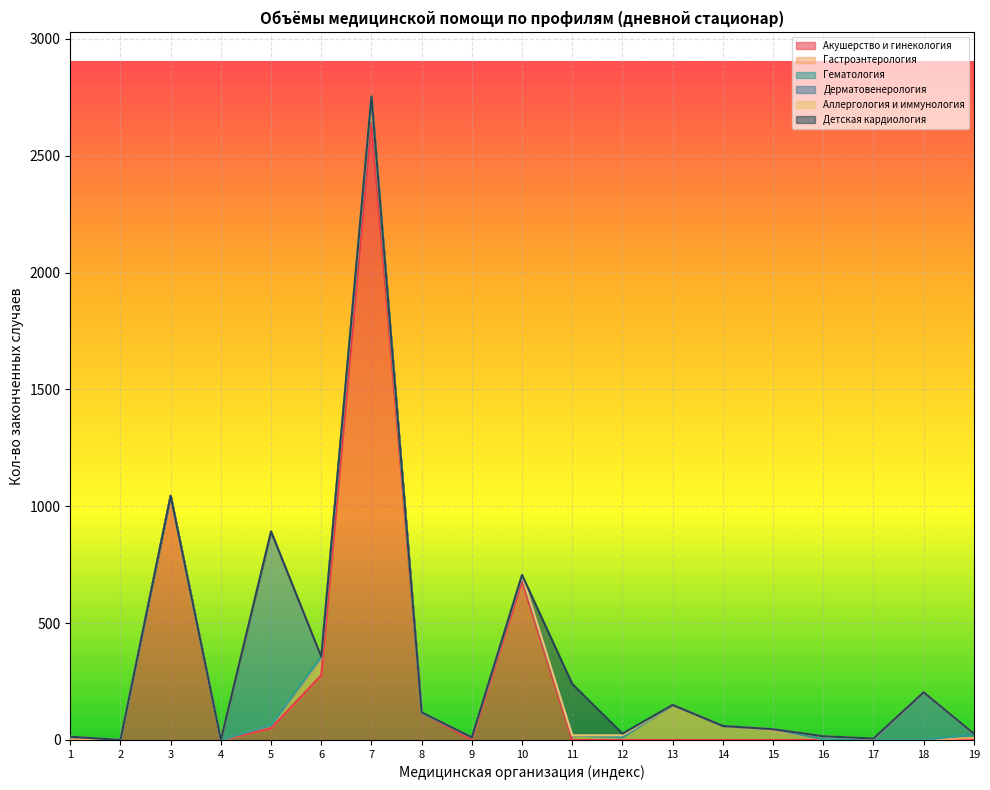

How many interior local peaks does the Гематология series have?

3